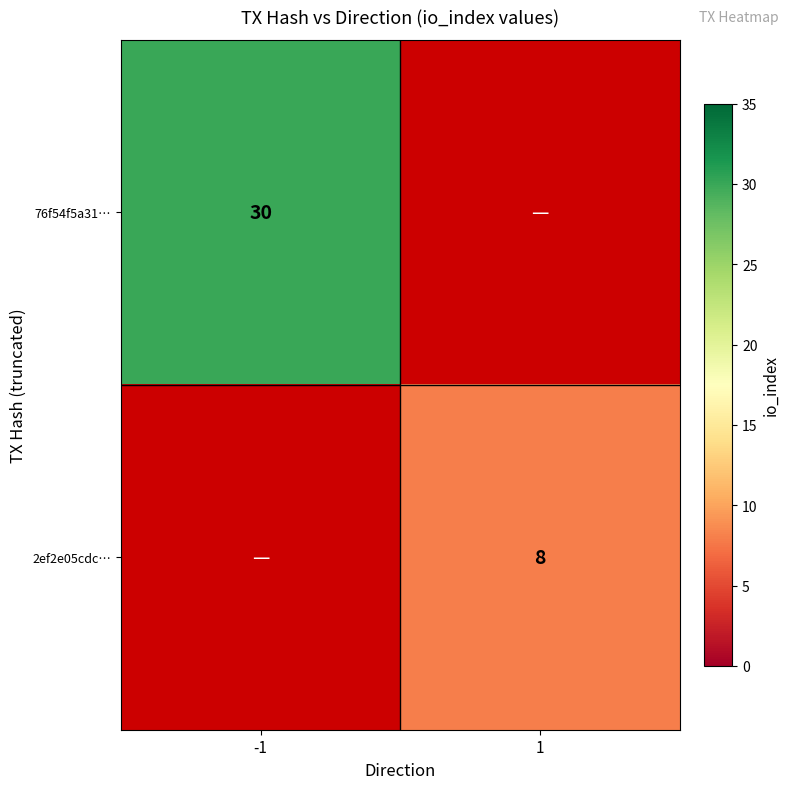

Is it true that 76f54f5a31… equals 30 at -1?

True